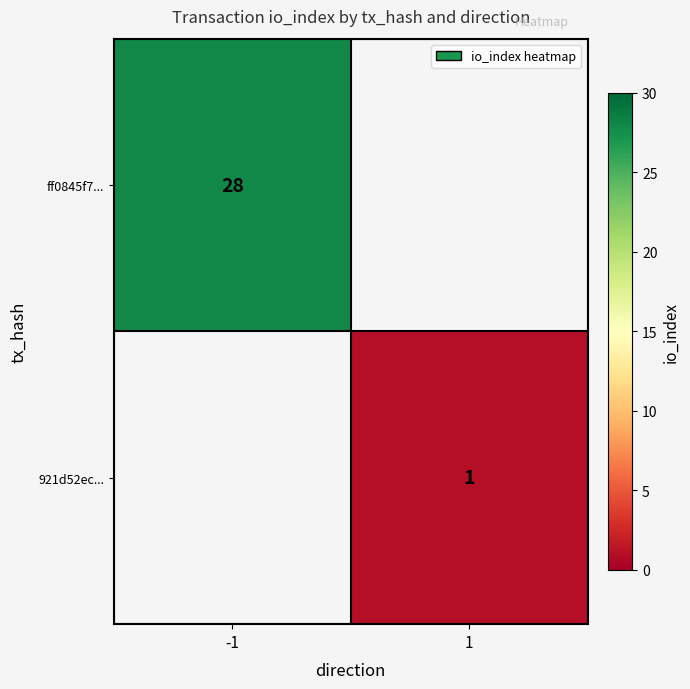

True or false: 921d52ec... has a value of 1 at 1.

True